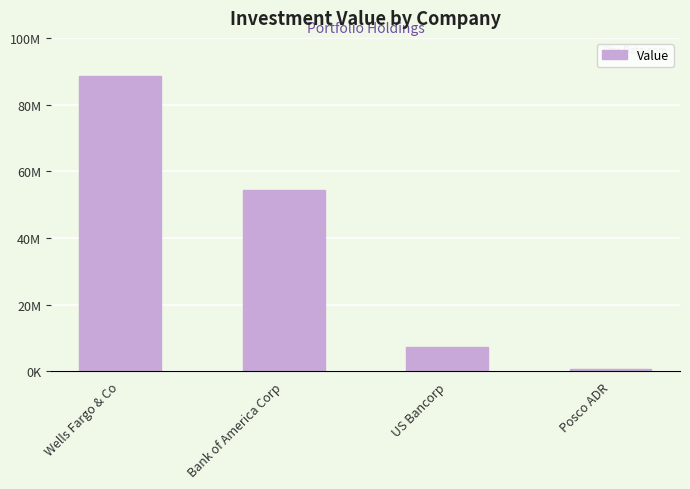

Are the bars horizontal?

No